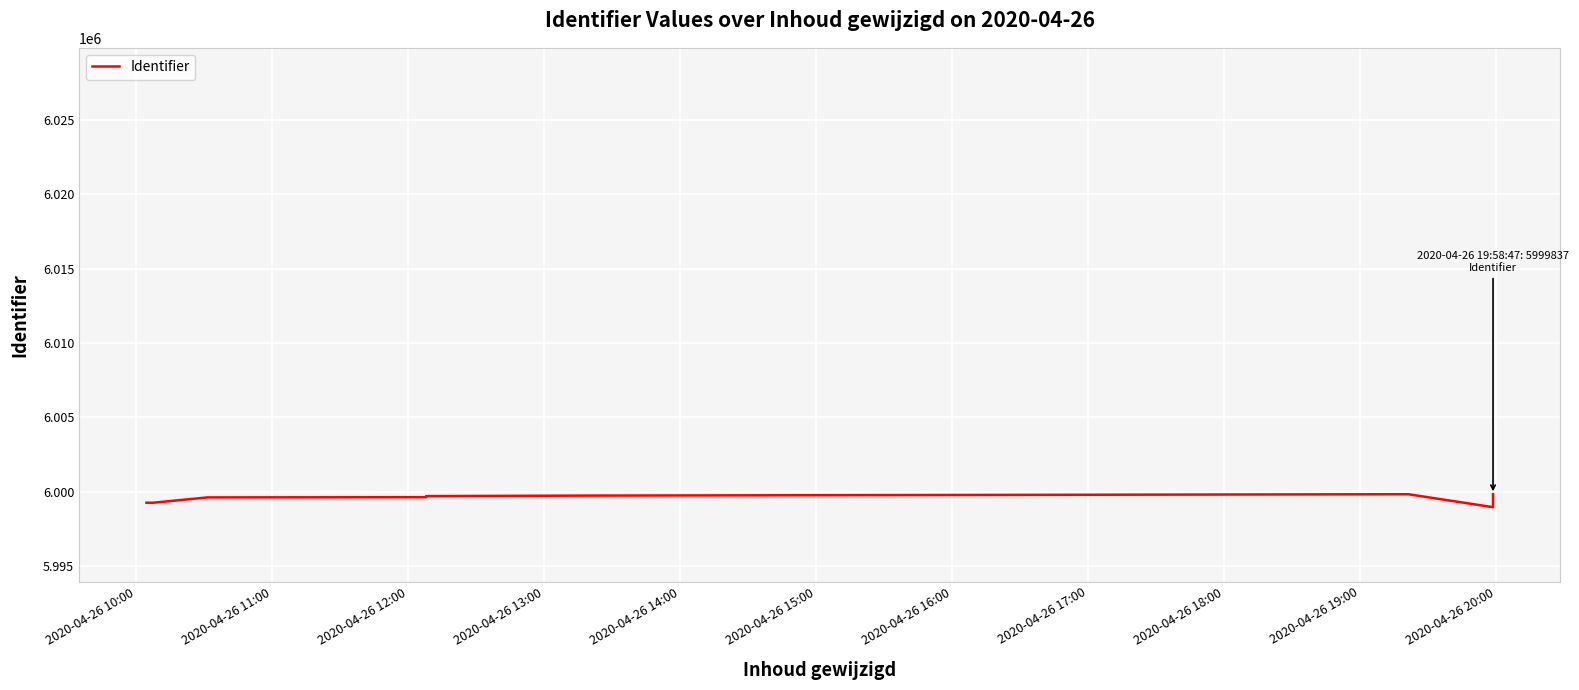

How many interior local peaks (higher than both neighbors) does the data have?

1